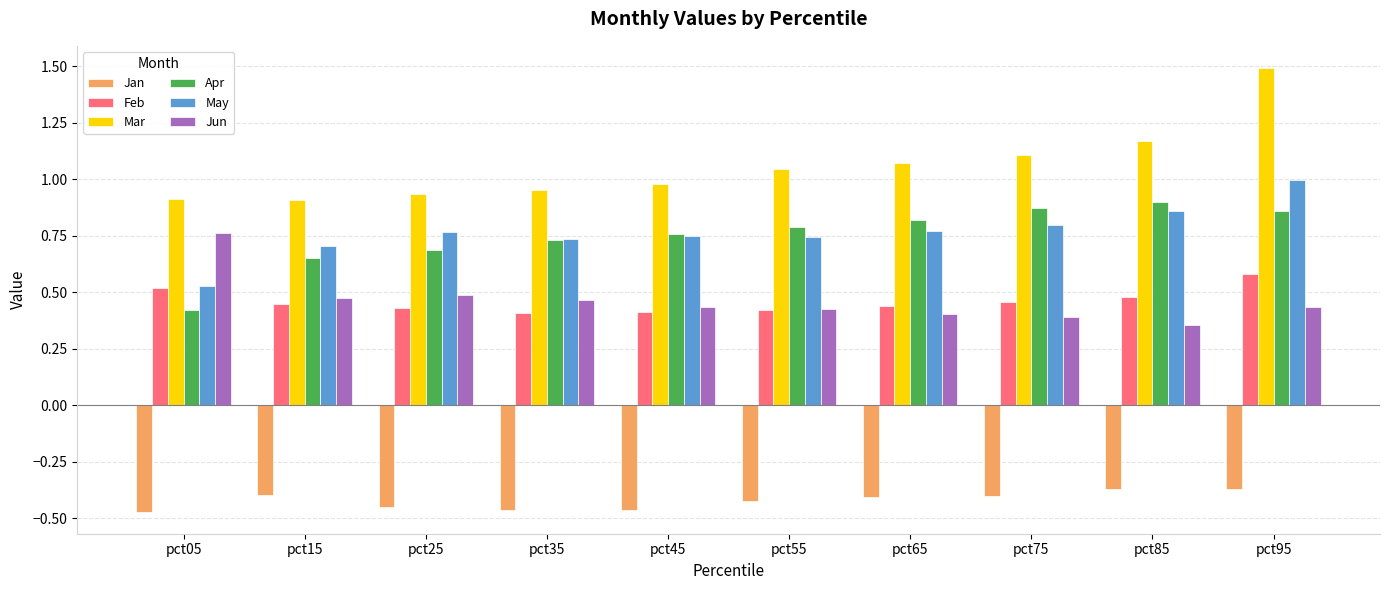

What is the difference between the maximum and second lowest values in the May series?

0.3